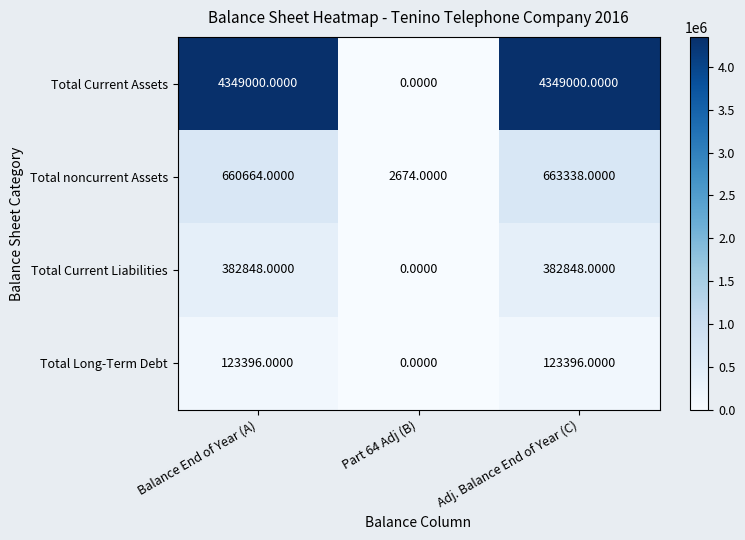

What is the spread (max minus min) of values at Part 64 Adj (B)?

2674